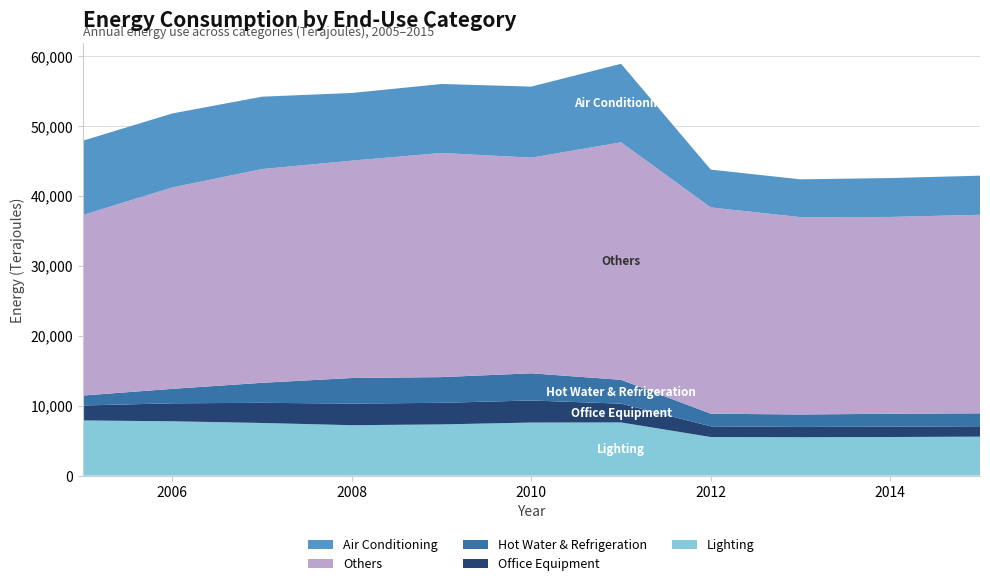

Reading right to left, transcribe all the data shown in this chart.

Lighting: 2015=5571	2014=5518	2013=5486	2012=5516	2011=7603	2010=7586	2009=7321	2008=7207	2007=7527	2006=7766	2005=7888
Office Equipment: 2015=1486	2014=1478	2013=1475	2012=1527	2011=2684	2010=3156	2009=3087	2008=3092	2007=2881	2006=2573	2005=2138
Hot Water & Refrigeration: 2015=1850	2014=1847	2013=1780	2012=1810	2011=3408	2010=3886	2009=3676	2008=3657	2007=2863	2006=2069	2005=1421
Others: 2015=28388	2014=28140	2013=28218	2012=29492	2011=33957	2010=30835	2009=32047	2008=31079	2007=30558	2006=28800	2005=25808
Air Conditioning: 2015=5587	2014=5561	2013=5402	2012=5402	2011=11225	2010=10154	2009=9860	2008=9672	2007=10348	2006=10572	2005=10619